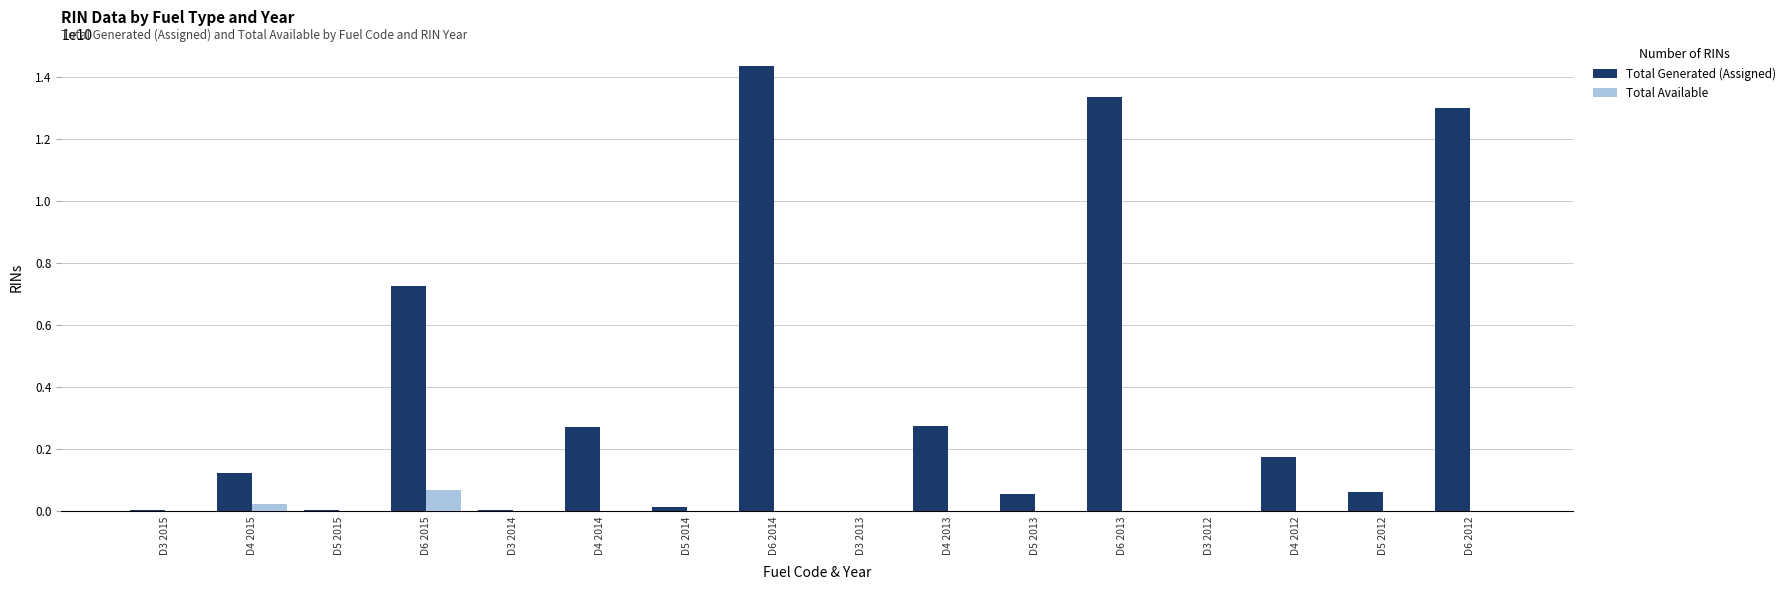

At which category is the sum across all series the highest?

D6 2014